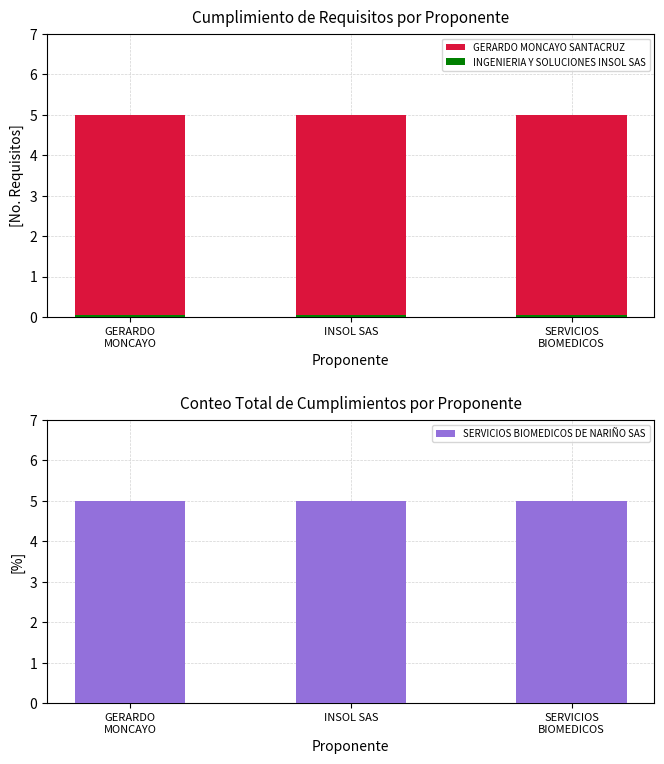

Rank the categories by SERVICIOS BIOMEDICOS DE NARIÑO SAS value from lowest to highest.

GERARDO
MONCAYO, INSOL SAS, SERVICIOS
BIOMEDICOS